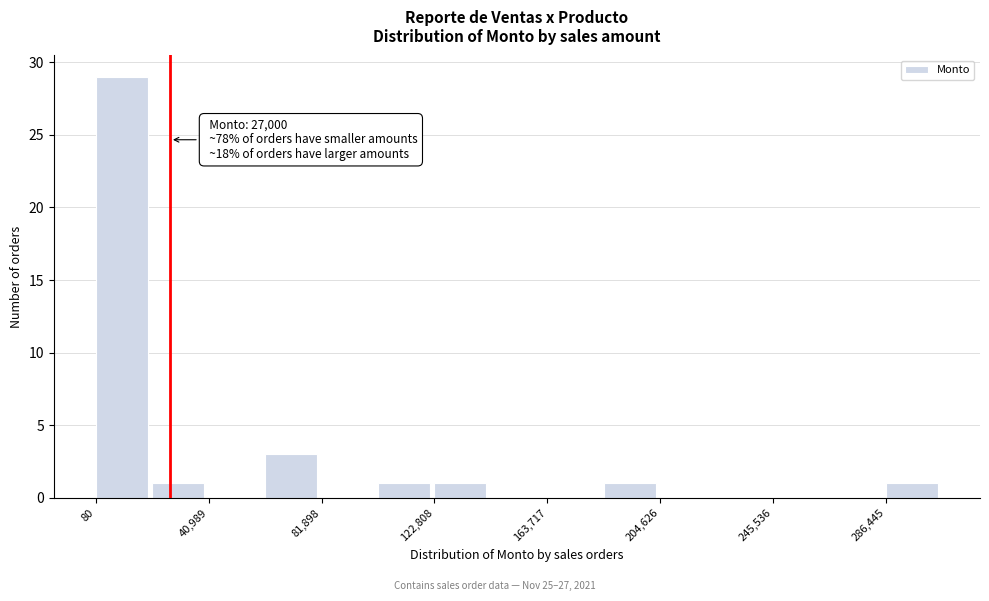

Which range on the x-axis has the tallest bar?

0 to 20000